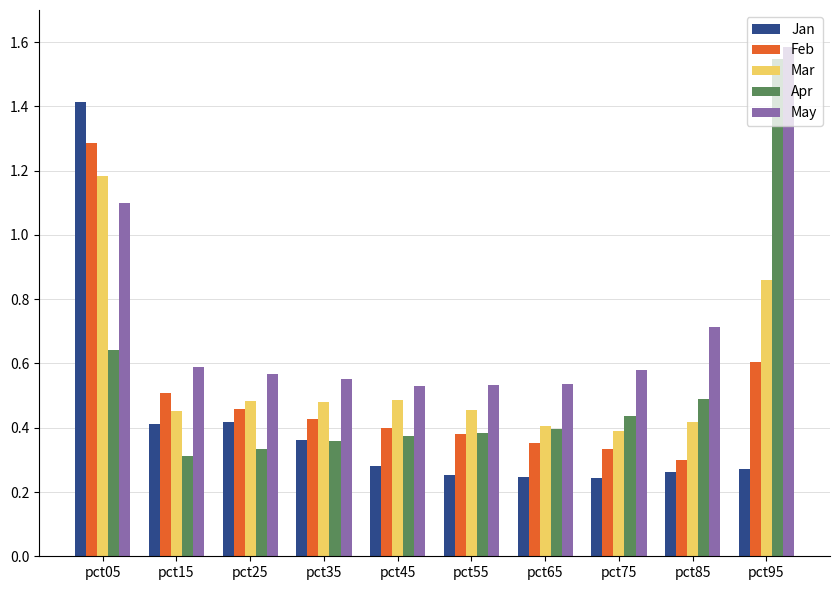

At which category is the sum across all series the highest?

pct05